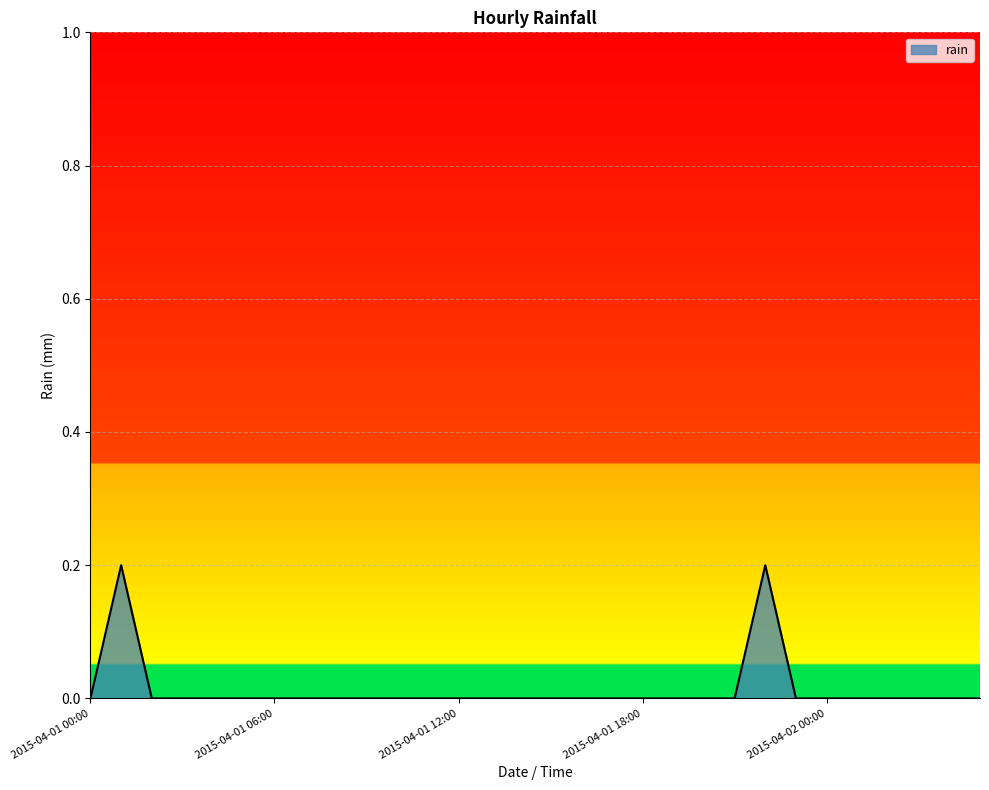

What is the difference between the maximum and minimum values?

0.2